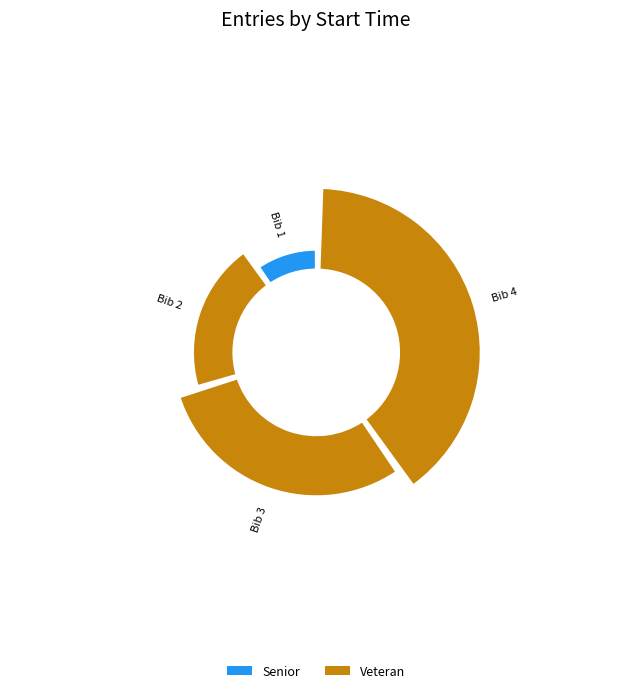

How much of the chart is everything except 14:03 - Bib 4 (Michael1 Murkin)?

60.0%